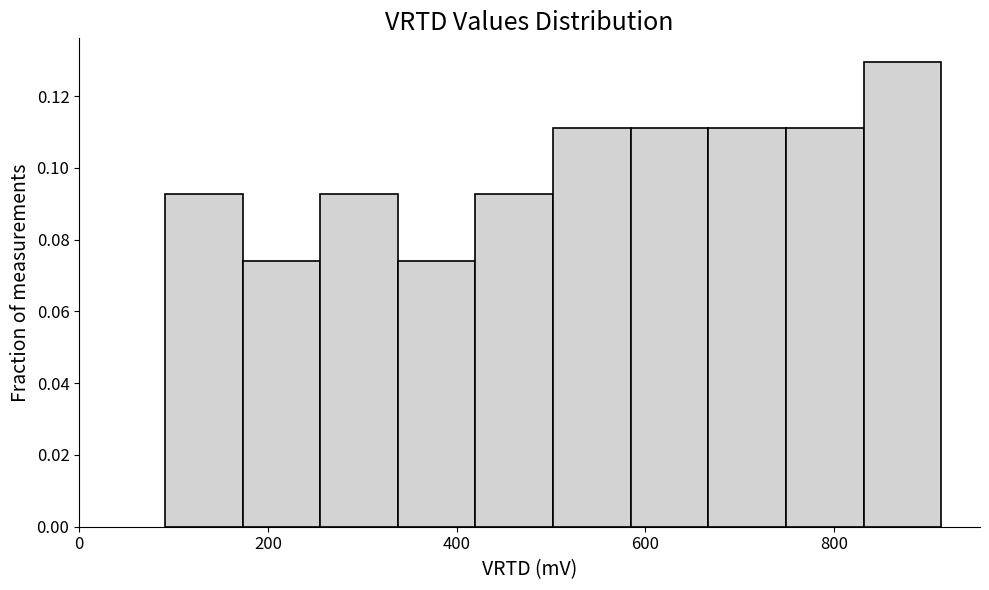

Reading left to right, transcribe this chart: for each bar, give the range it covers on the x-axis and its height. Neither the bar edges nor the heights are printed on the chart, so give them approximately, as read against the axes.

100 to 180: 0.092
180 to 260: 0.074
260 to 340: 0.092
340 to 420: 0.074
420 to 500: 0.092
500 to 580: 0.112
580 to 660: 0.112
660 to 740: 0.112
740 to 840: 0.112
840 to 920: 0.130